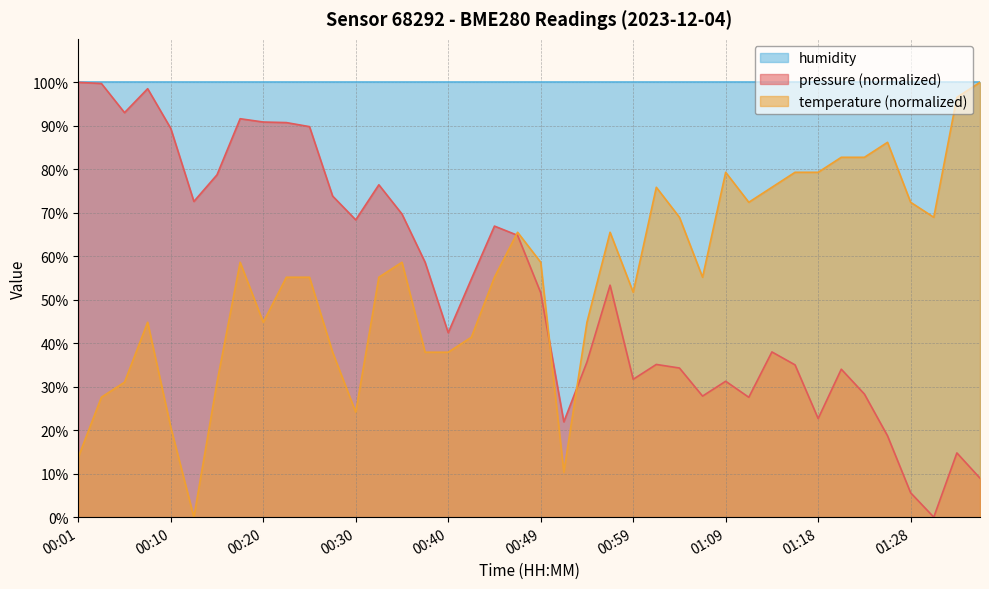

At which category does temperature reach its first local peak?

00:08